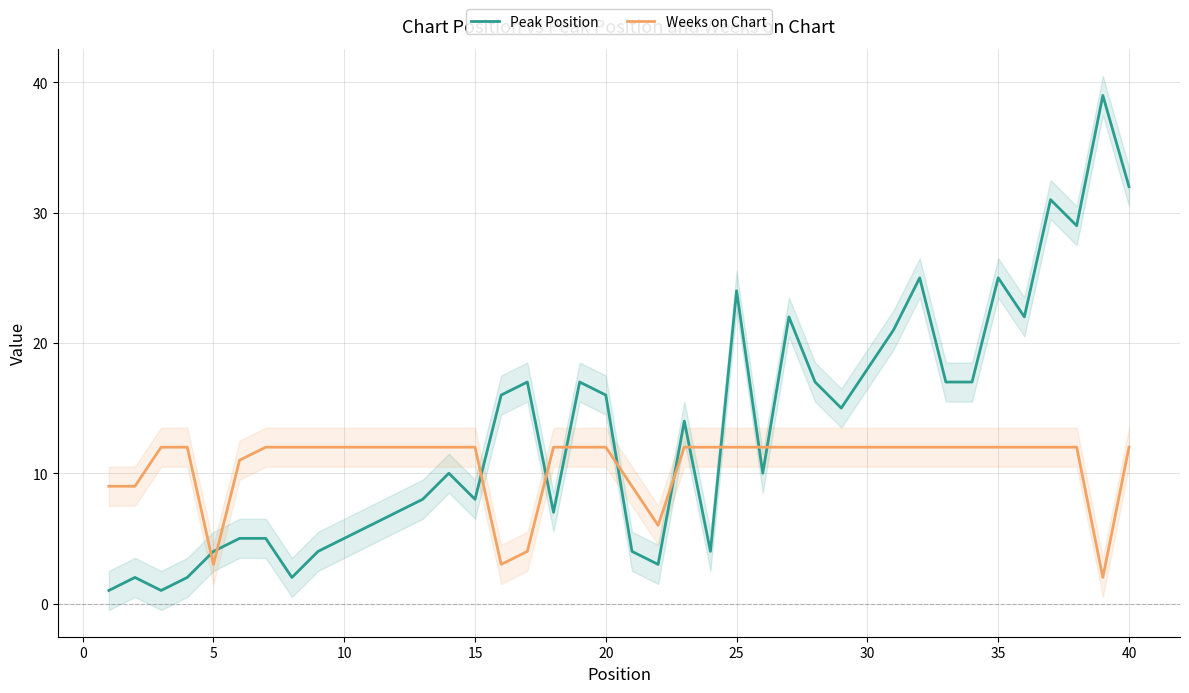

After their last crossing, which series has the higher values: Peak Position or Weeks on Chart?

Peak Position